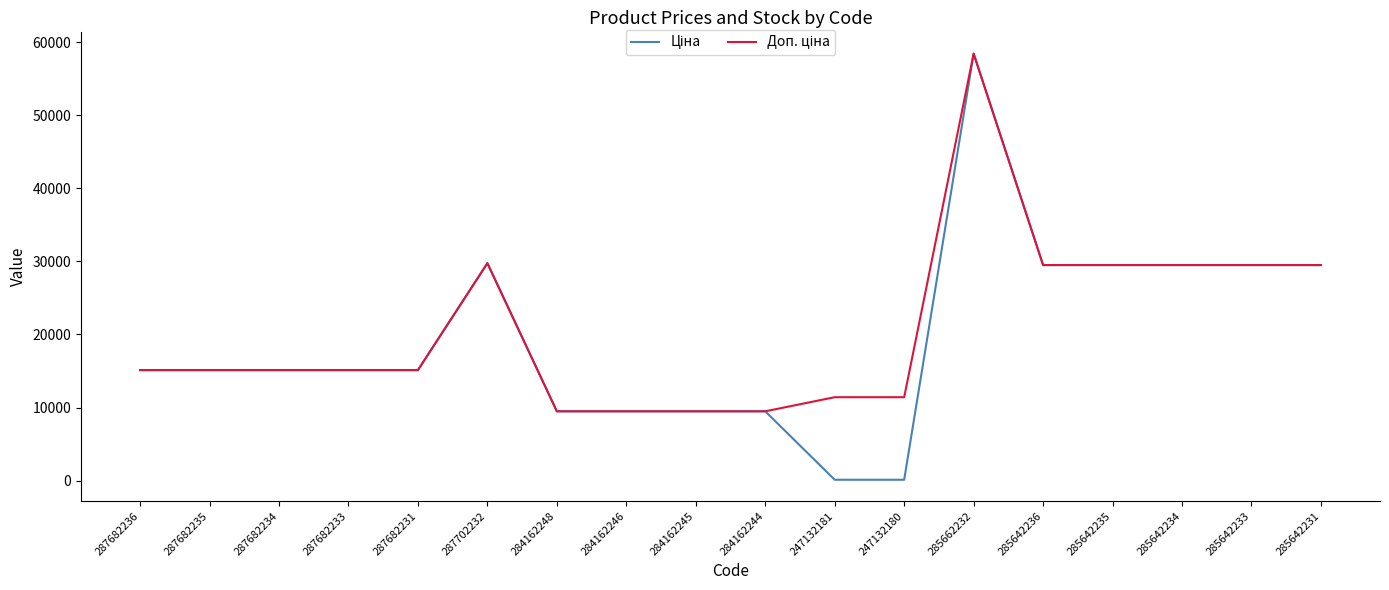

What is the total value across all series at 284162244?

18960.1